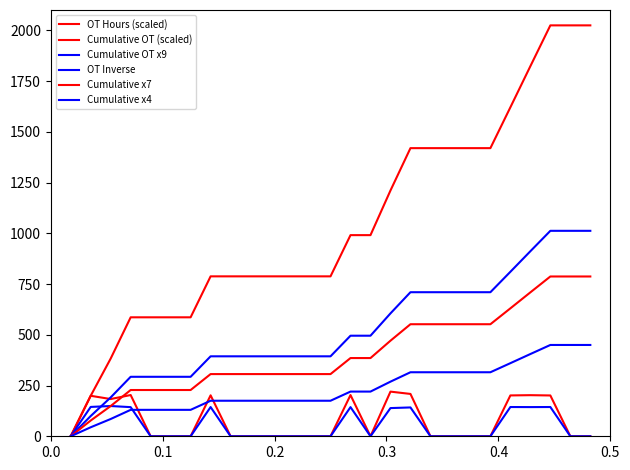

Which series has the widest spread of values?

Cumulative OT (scaled)